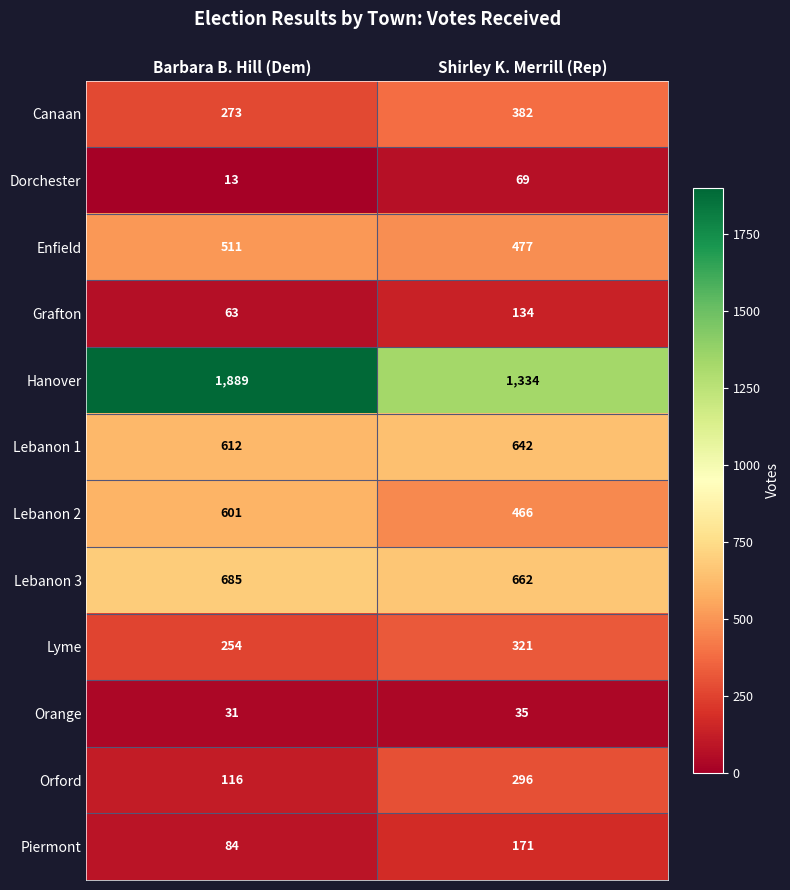

True or false: Lebanon 3 has a value of 662 at Shirley K. Merrill (Rep).

True